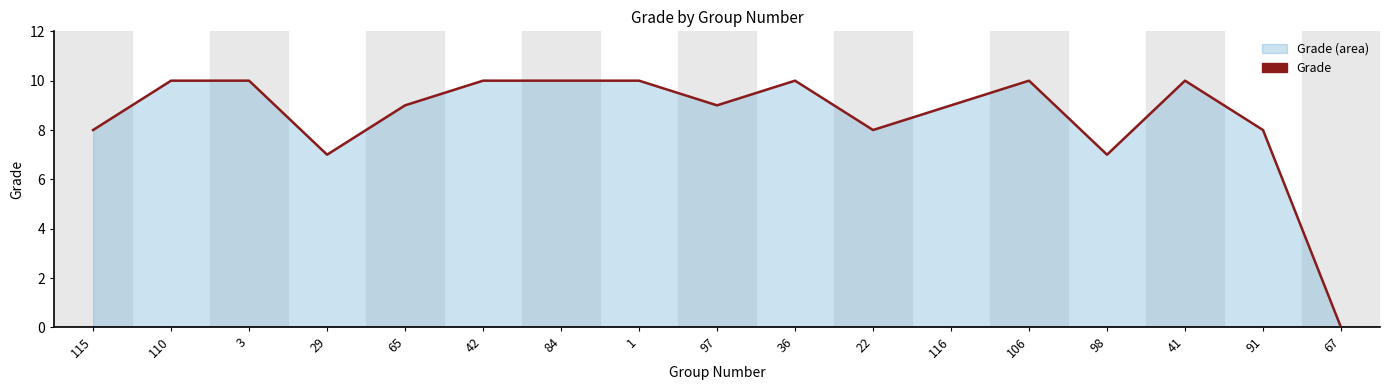

At which category does the chart reach its peak across all series?

110